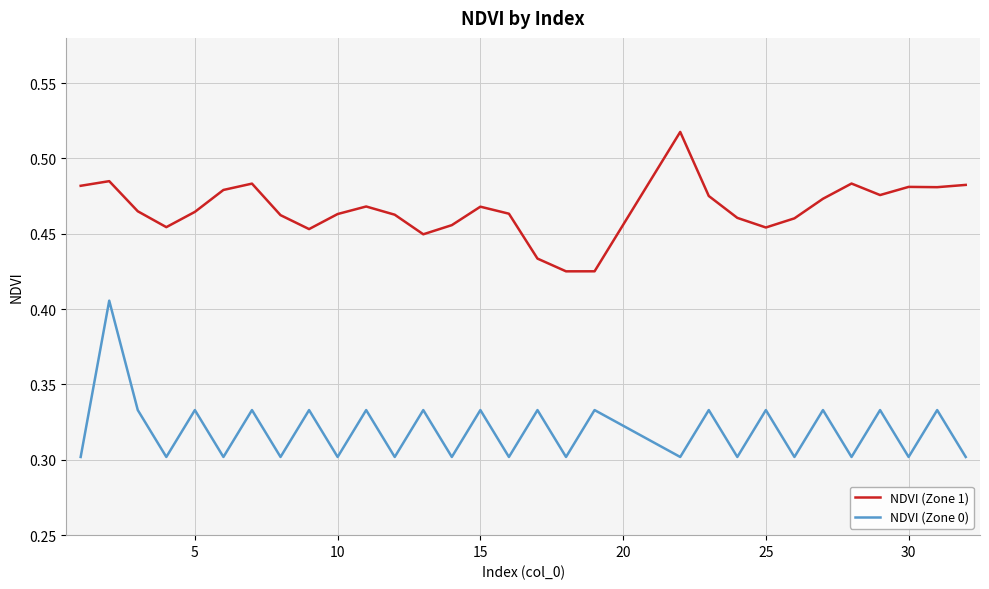

Does the chart display data point markers on the line(s)?

No